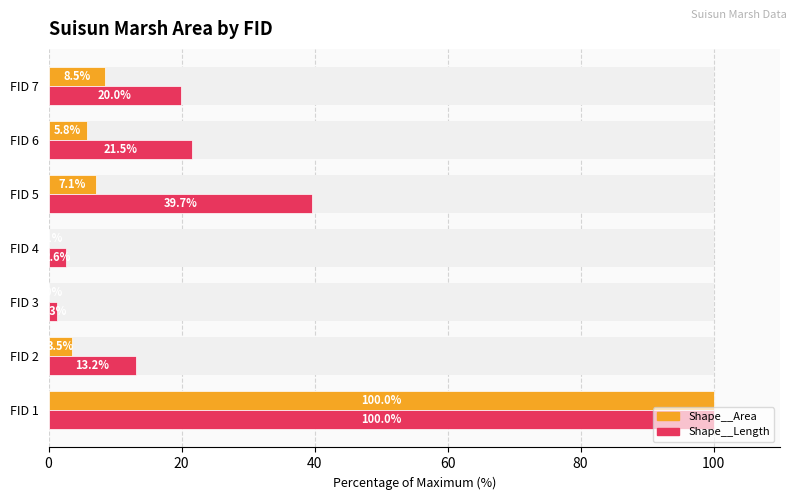

What are all the series names shown in the legend?

Shape__Area, Shape__Length